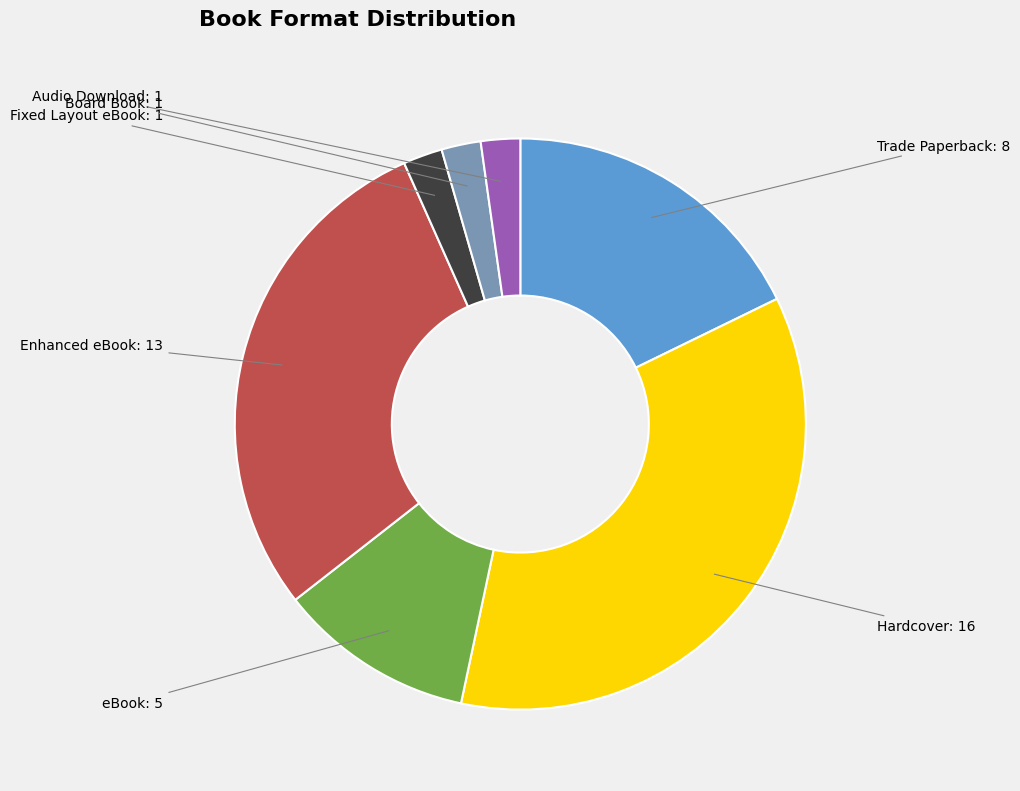

The Fixed Layout eBook slice represents 2% of the pie. True or false?

True